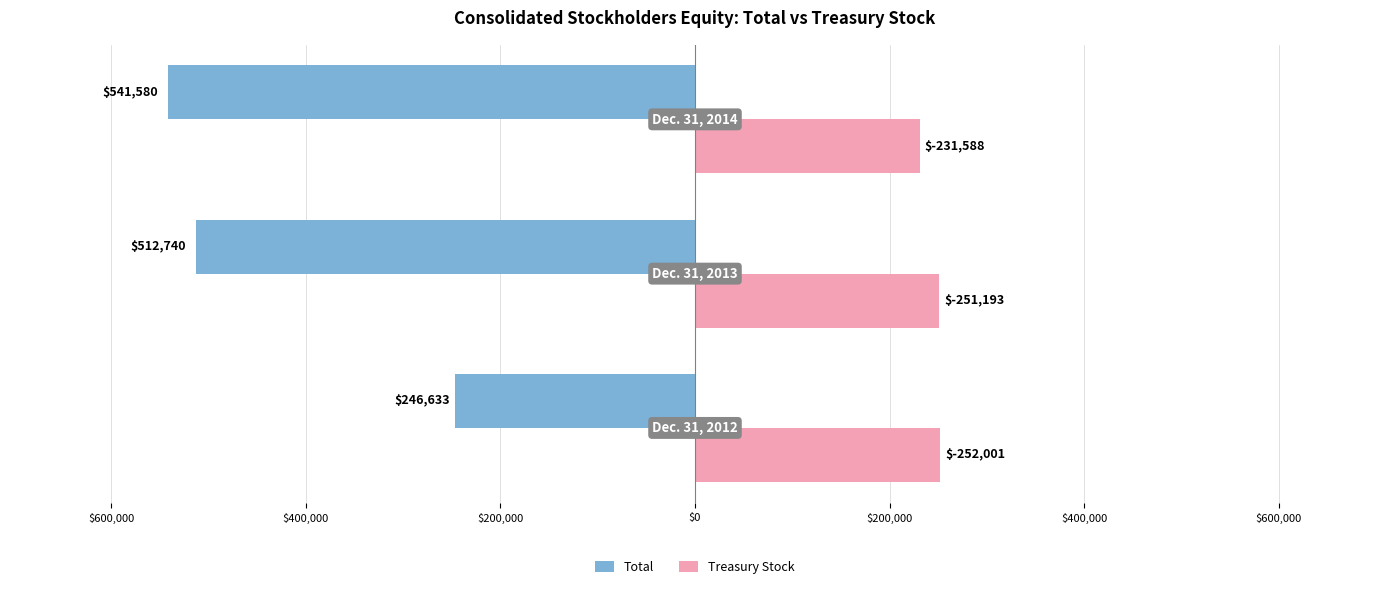

What is the difference between the maximum and minimum values in the Total series?

294947